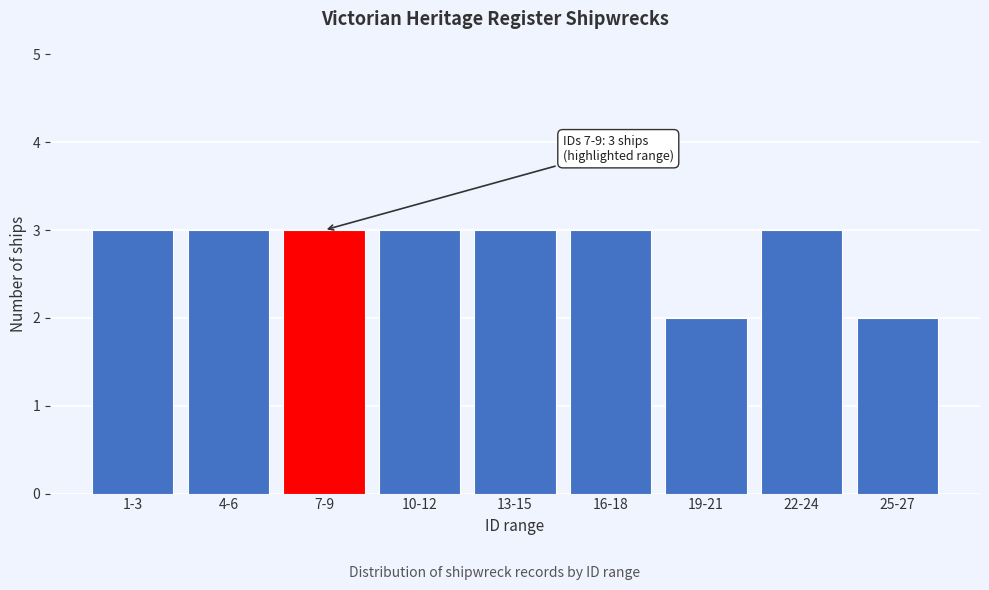

Reading left to right, transcribe all the data shown in this chart.

3	3	3	3	3	3	2	3	2